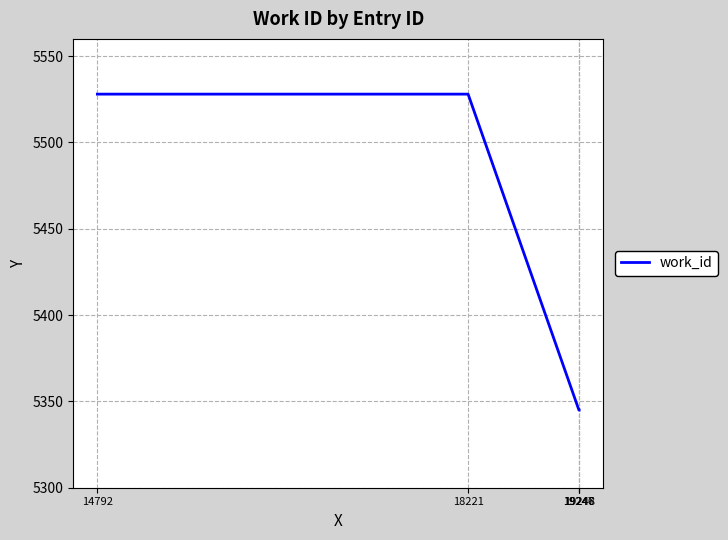

What is the minimum value shown in the chart?

5345